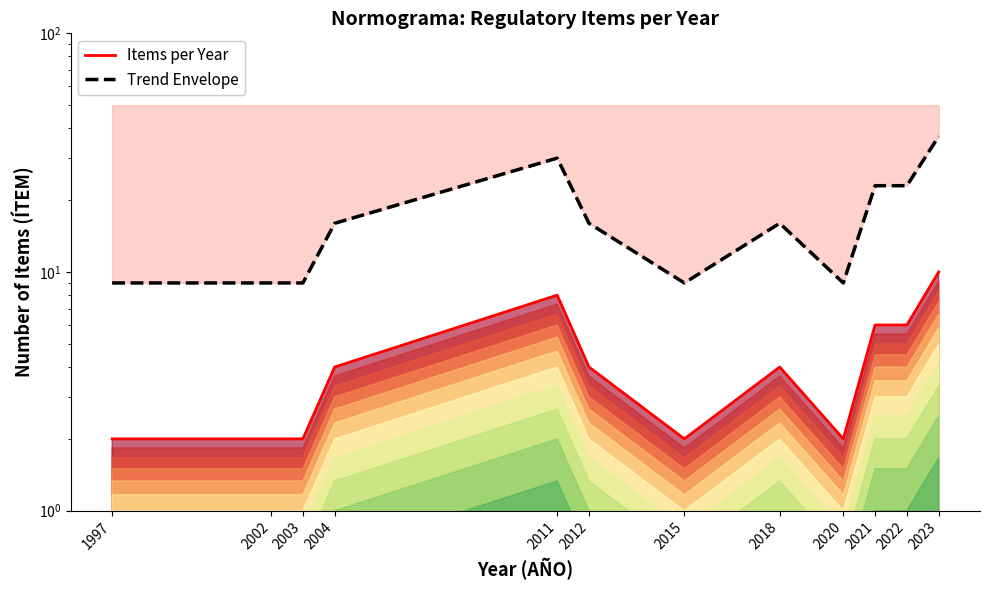

What value does the Items per Year series have at 2020?

2